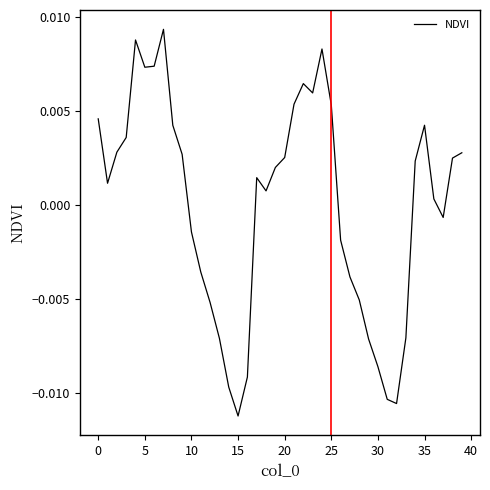

Which category has the lowest value across all series?

15